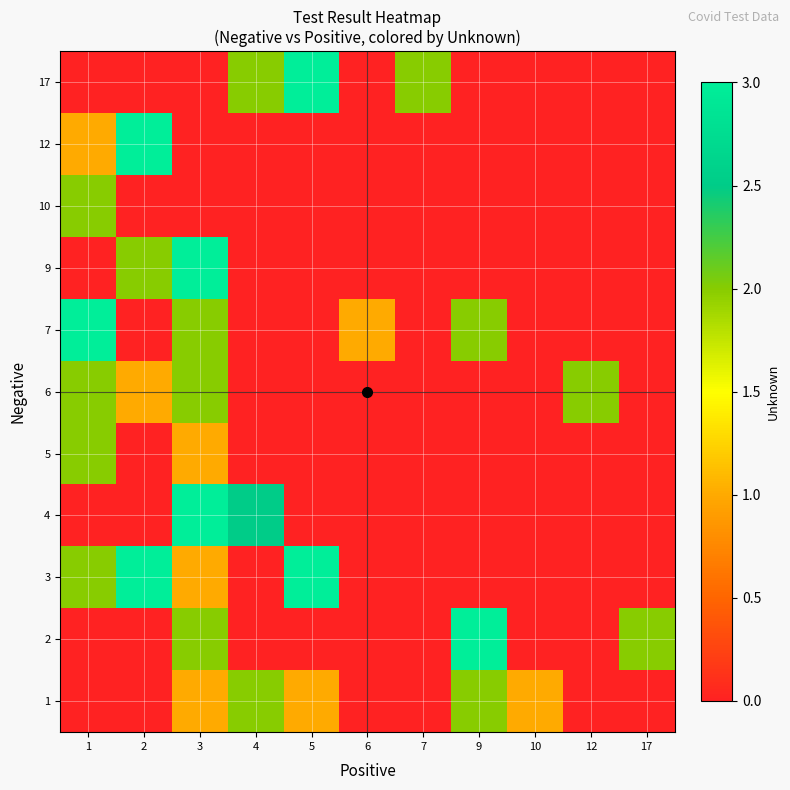

Reading left to right, what are all the values shown in this chart?

1: 1=0.0	2=0.0	3=1.0	4=2.0	5=1.0	6=0.0	7=0.0	9=2.0	10=1.0	12=0.0	17=0.0
2: 1=0.0	2=0.0	3=2.0	4=0.0	5=0.0	6=0.0	7=0.0	9=3.0	10=0.0	12=0.0	17=2.0
3: 1=2.0	2=3.0	3=1.0	4=0.0	5=3.0	6=0.0	7=0.0	9=0.0	10=0.0	12=0.0	17=0.0
4: 1=0.0	2=0.0	3=3.0	4=2.5	5=0.0	6=0.0	7=0.0	9=0.0	10=0.0	12=0.0	17=0.0
5: 1=2.0	2=0.0	3=1.0	4=0.0	5=0.0	6=0.0	7=0.0	9=0.0	10=0.0	12=0.0	17=0.0
6: 1=2.0	2=1.0	3=2.0	4=0.0	5=0.0	6=0.0	7=0.0	9=0.0	10=0.0	12=2.0	17=0.0
7: 1=3.0	2=0.0	3=2.0	4=0.0	5=0.0	6=1.0	7=0.0	9=2.0	10=0.0	12=0.0	17=0.0
9: 1=0.0	2=2.0	3=3.0	4=0.0	5=0.0	6=0.0	7=0.0	9=0.0	10=0.0	12=0.0	17=0.0
10: 1=2.0	2=0.0	3=0.0	4=0.0	5=0.0	6=0.0	7=0.0	9=0.0	10=0.0	12=0.0	17=0.0
12: 1=1.0	2=3.0	3=0.0	4=0.0	5=0.0	6=0.0	7=0.0	9=0.0	10=0.0	12=0.0	17=0.0
17: 1=0.0	2=0.0	3=0.0	4=2.0	5=3.0	6=0.0	7=2.0	9=0.0	10=0.0	12=0.0	17=0.0